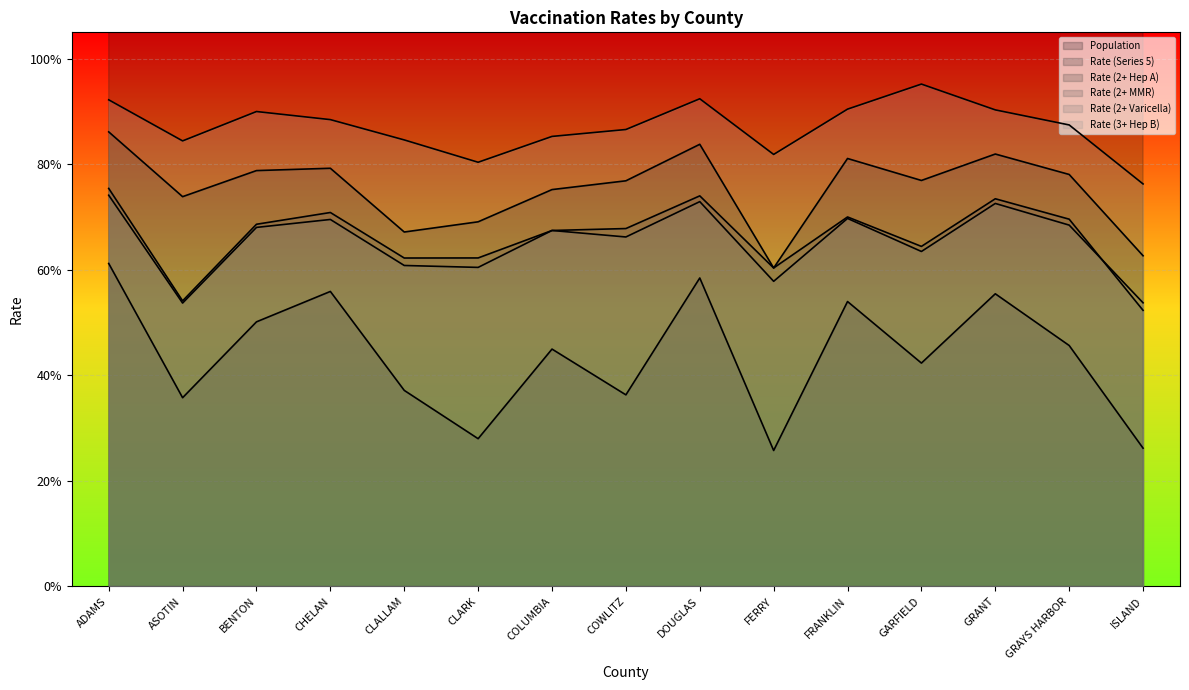

What position from the left is CHELAN?

4